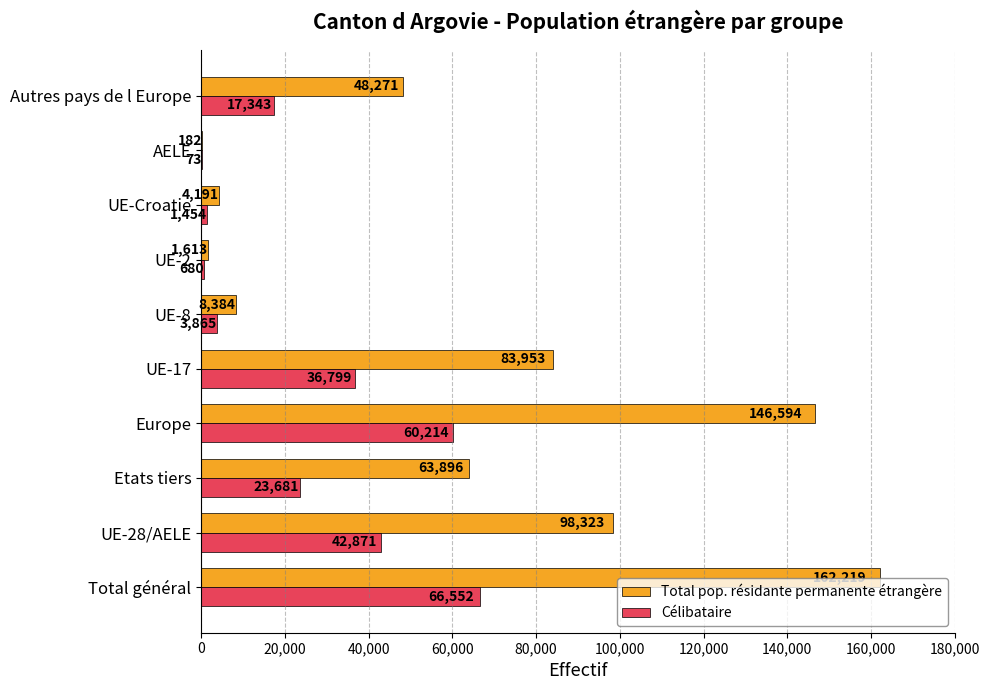

The value of Célibataire at Autres pays de l Europe is 17343. True or false?

True